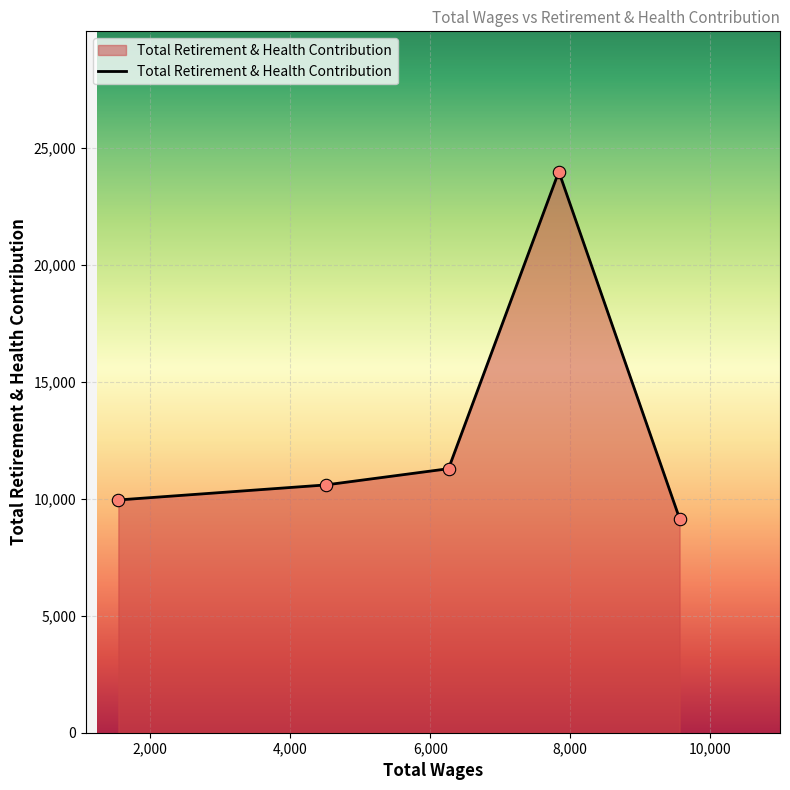

What is the difference between the second highest and second lowest values?

1336